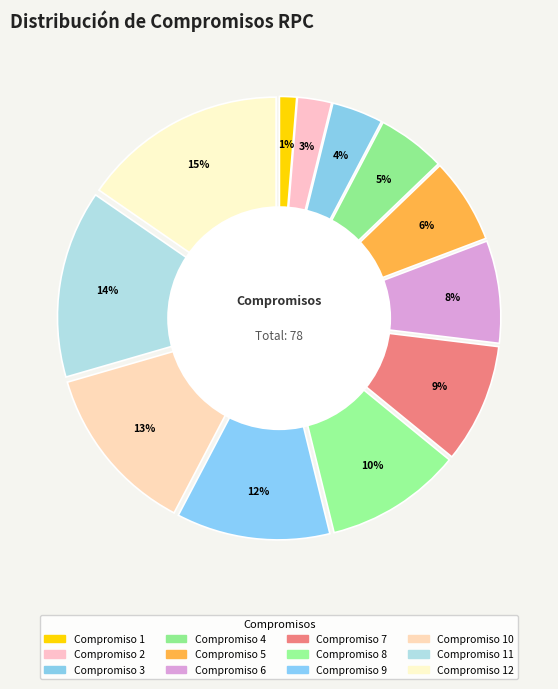

To the nearest percent, what portion does Compromiso 12 represent?

15%